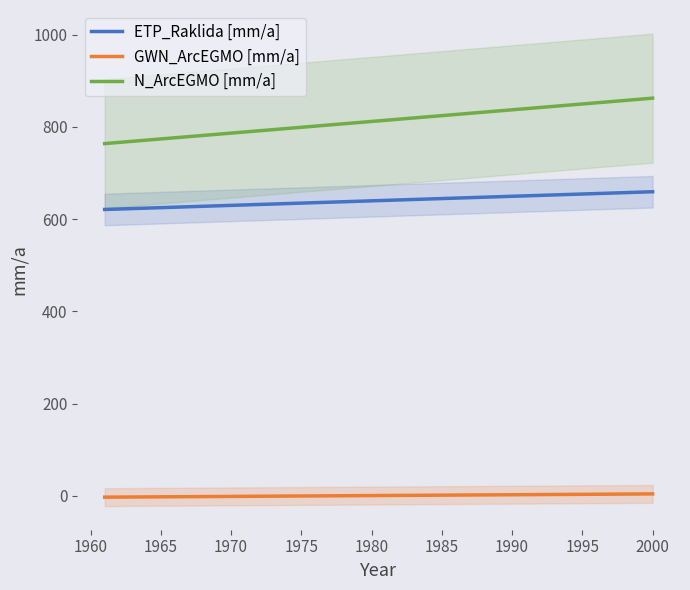

What is the value of the ETP_Raklida [mm/a] point at the 36th from the left?

655.3